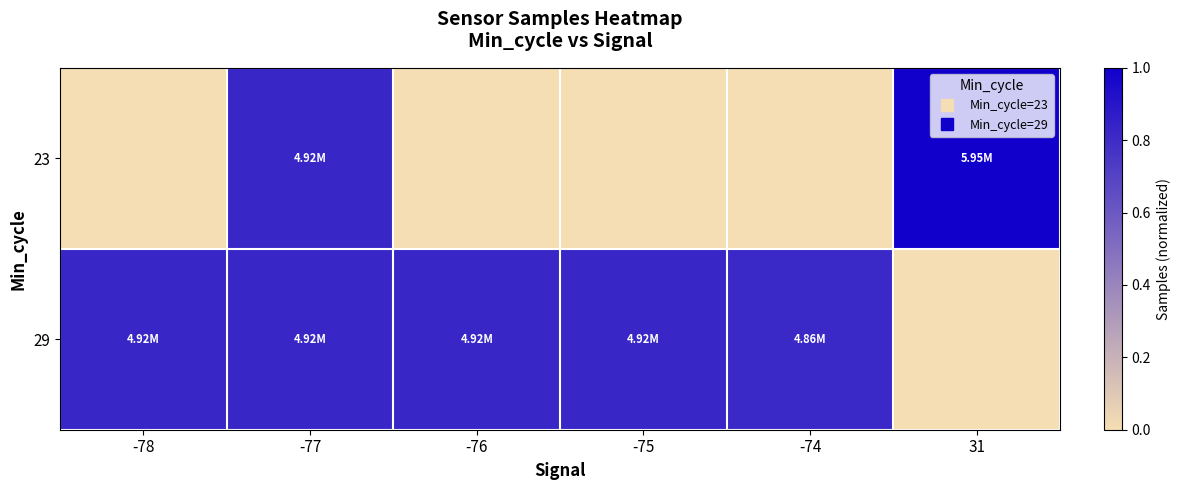

Rank the series by their average value, from lowest to highest.

23, 29